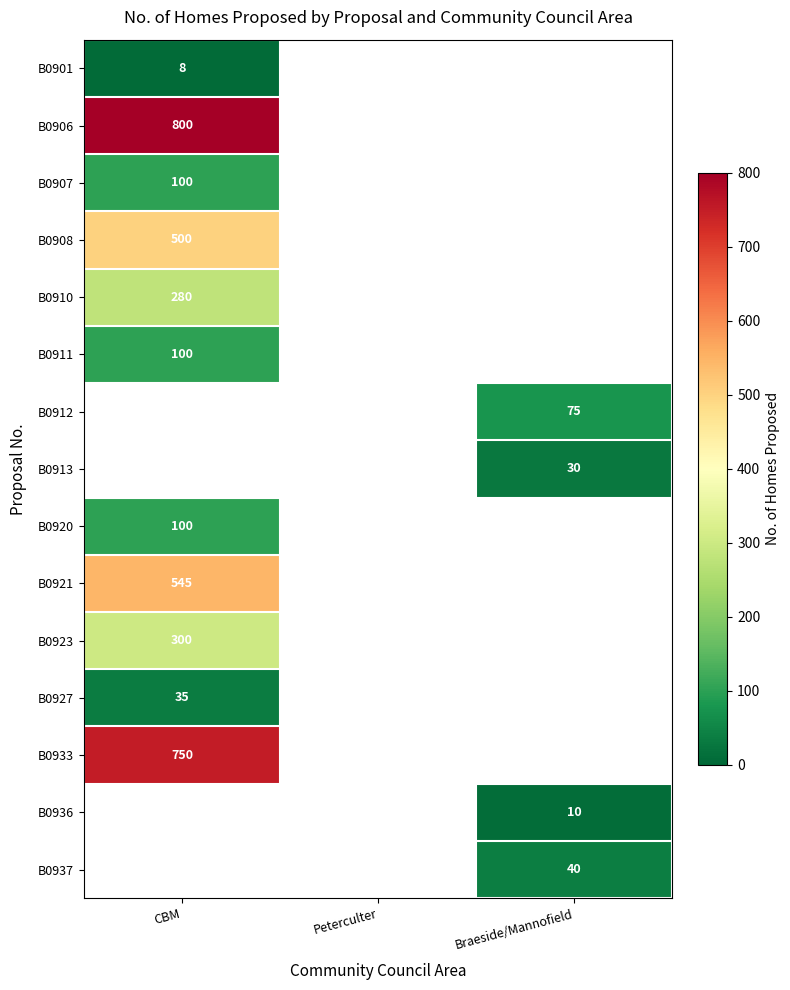

At which category is the sum across all series the highest?

CBM